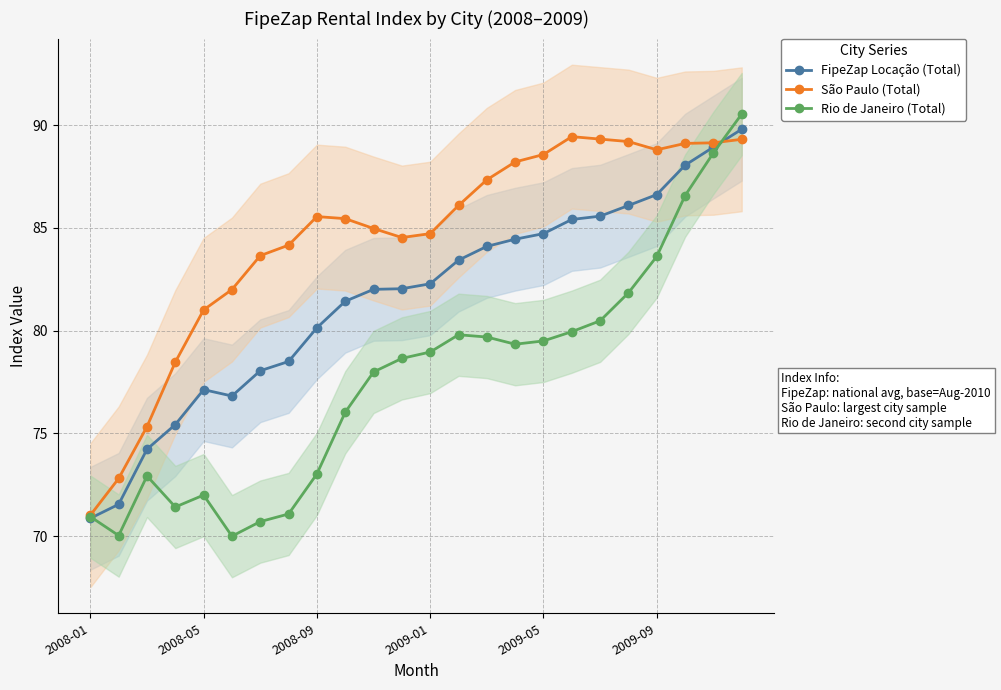

The Rio de Janeiro (Total) series shows 43.0 at 18. True or false?

False